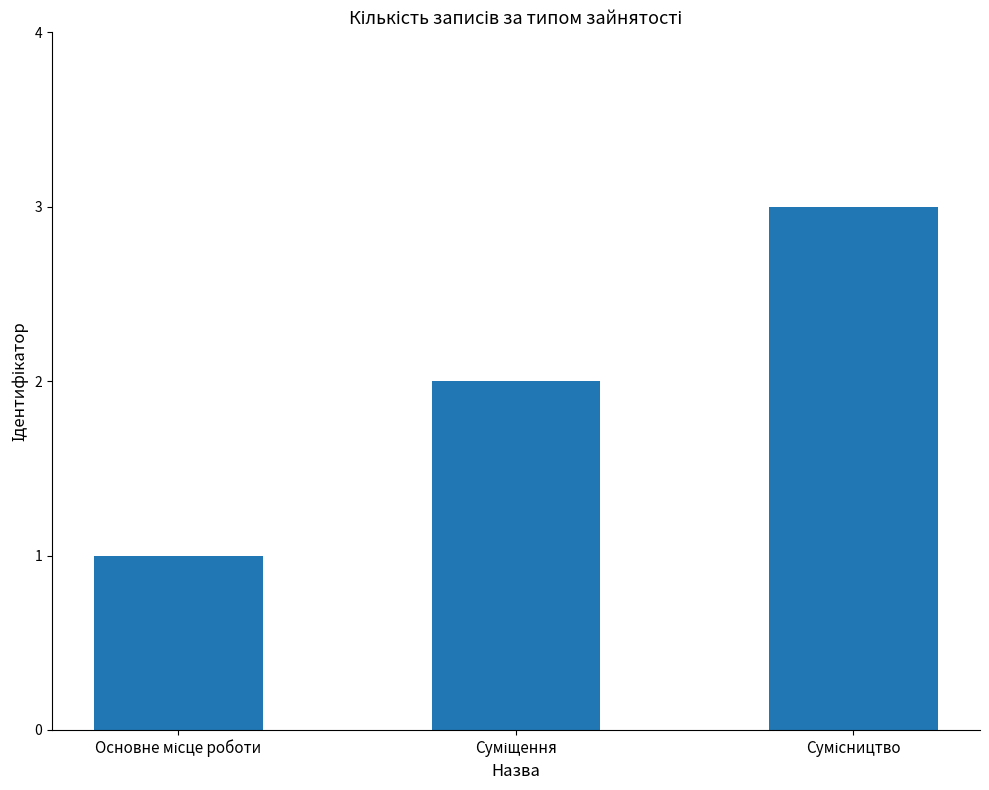

What is the smallest value displayed?

1